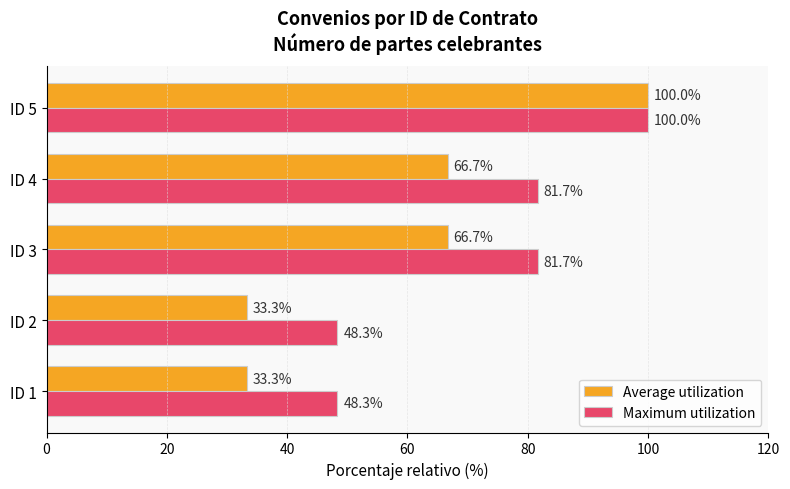

What value does the Average utilization series have at ID 5?

100.0